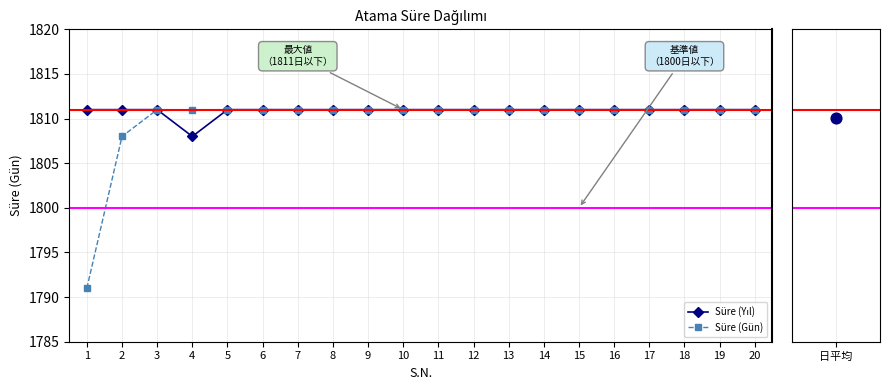

Which series contains the lowest Y value?

Süre (Gün)